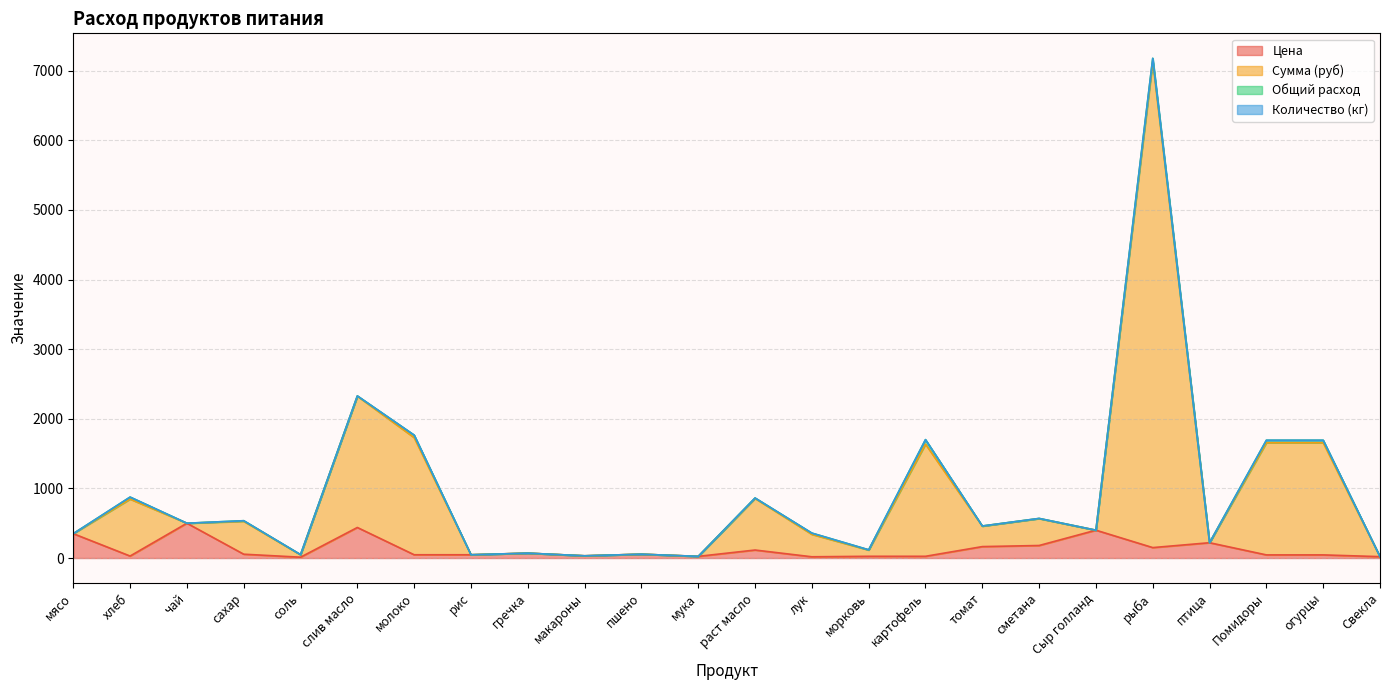

At which label is Цена closest to 256?

птица